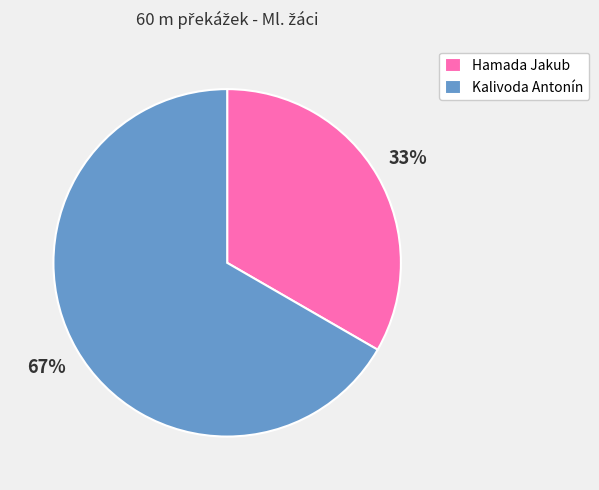

Which slice is the largest?

Kalivoda Antonín